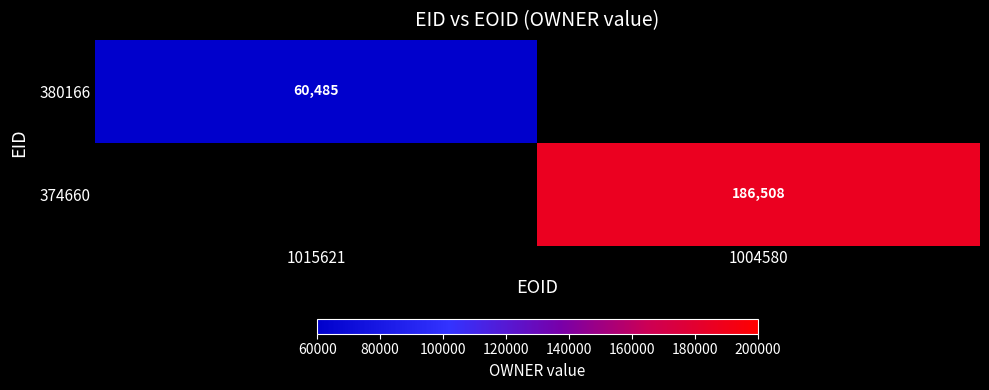

Is it true that 380166 equals 60485 at 1015621?

True